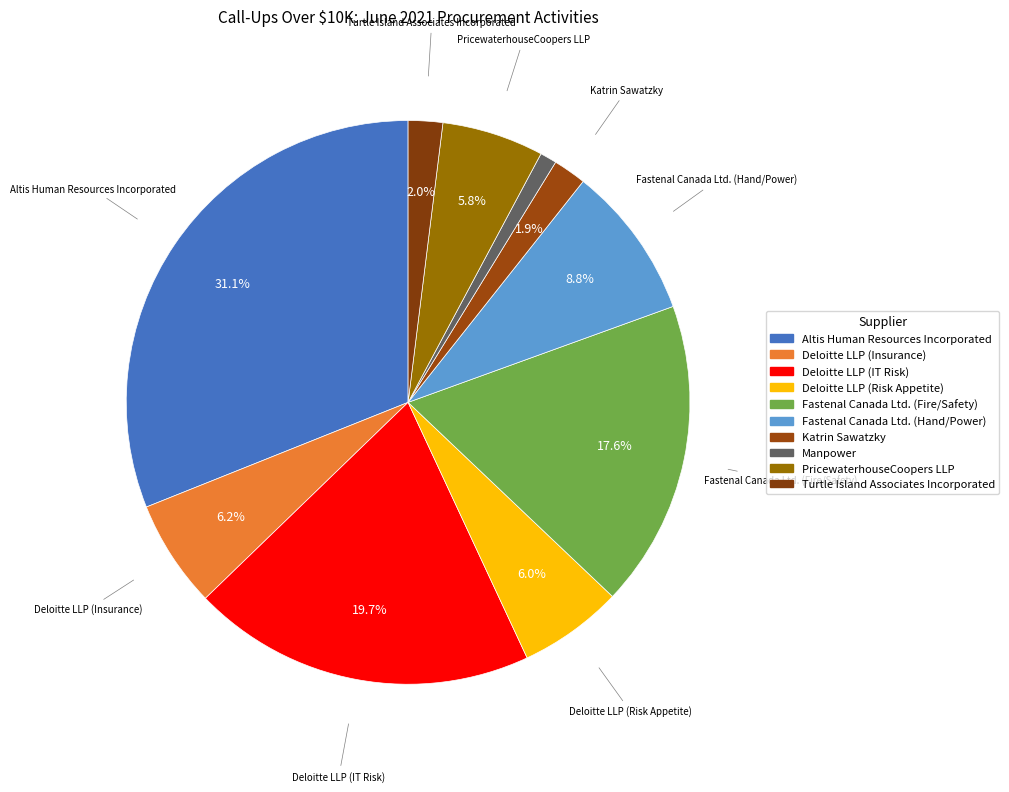

To the nearest percent, what portion does Deloitte LLP (Risk Appetite) represent?

6%